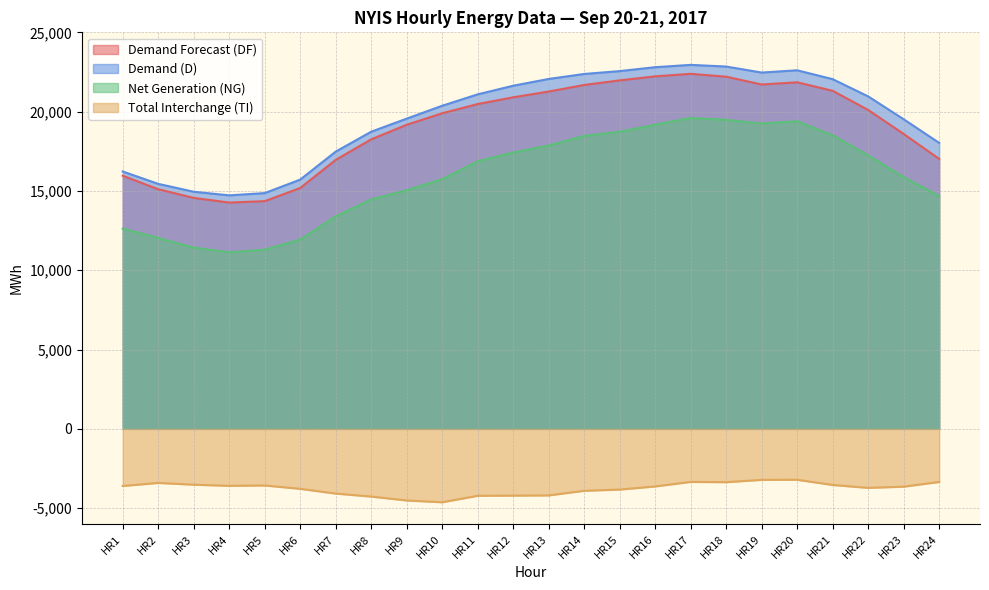

The Net Generation (NG) series shows 3365 at HR6. True or false?

False